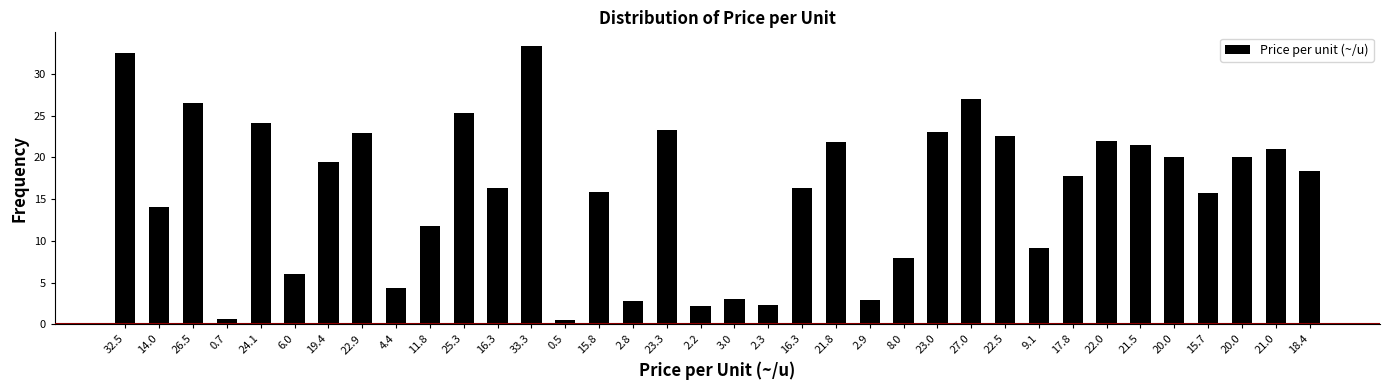

How many series are shown in this chart?

1